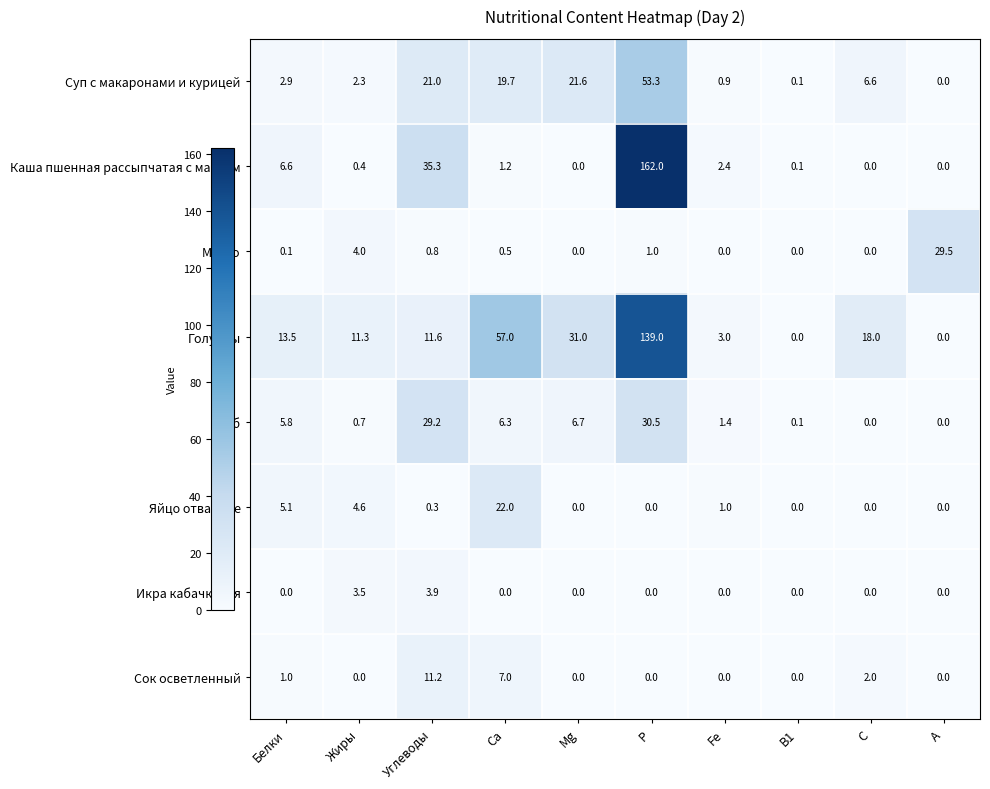

Is it true that Суп с макаронами и курицей equals 21.0 at Углеводы?

True